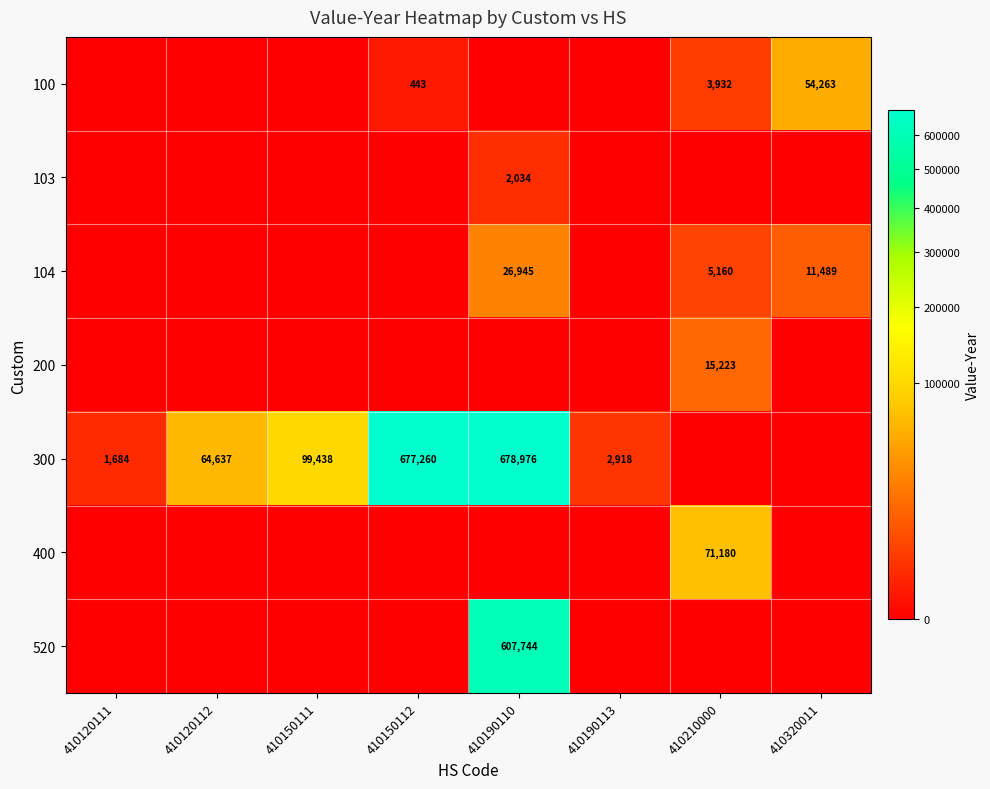

The value of 100 at 410210000 is 3932. True or false?

True